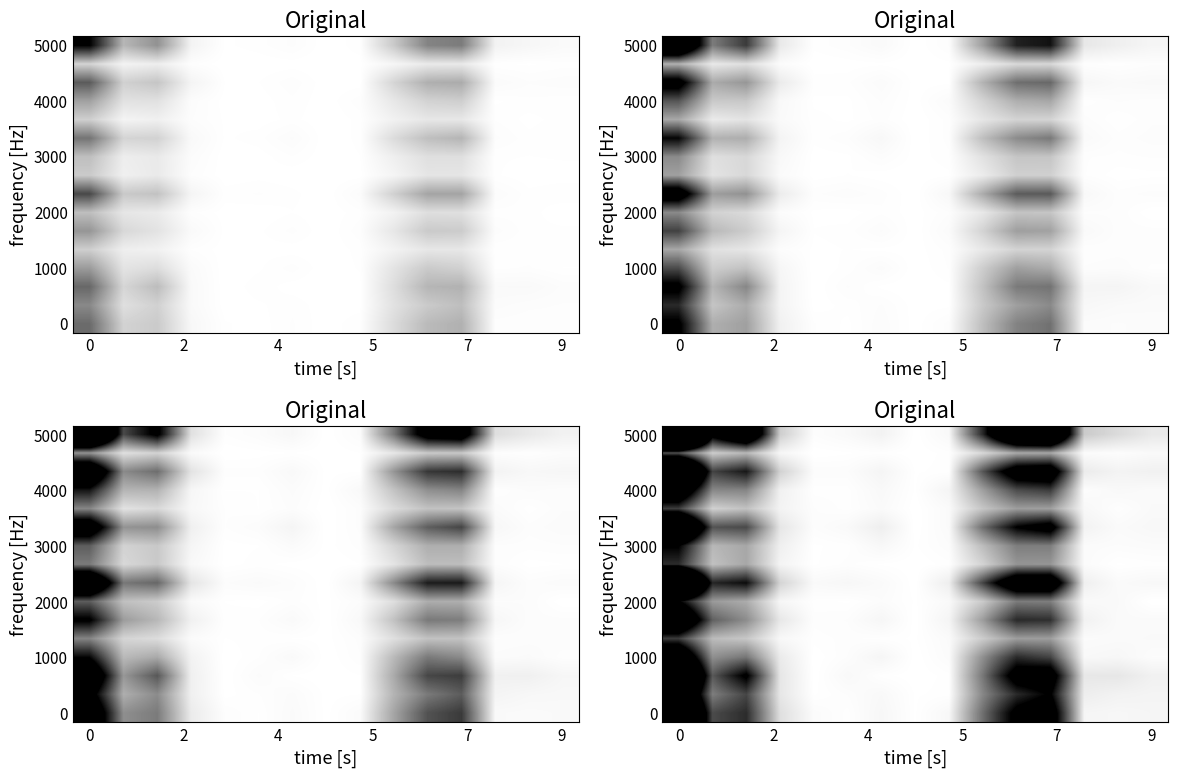

At how many categories does at least one series exceed 1211?

1